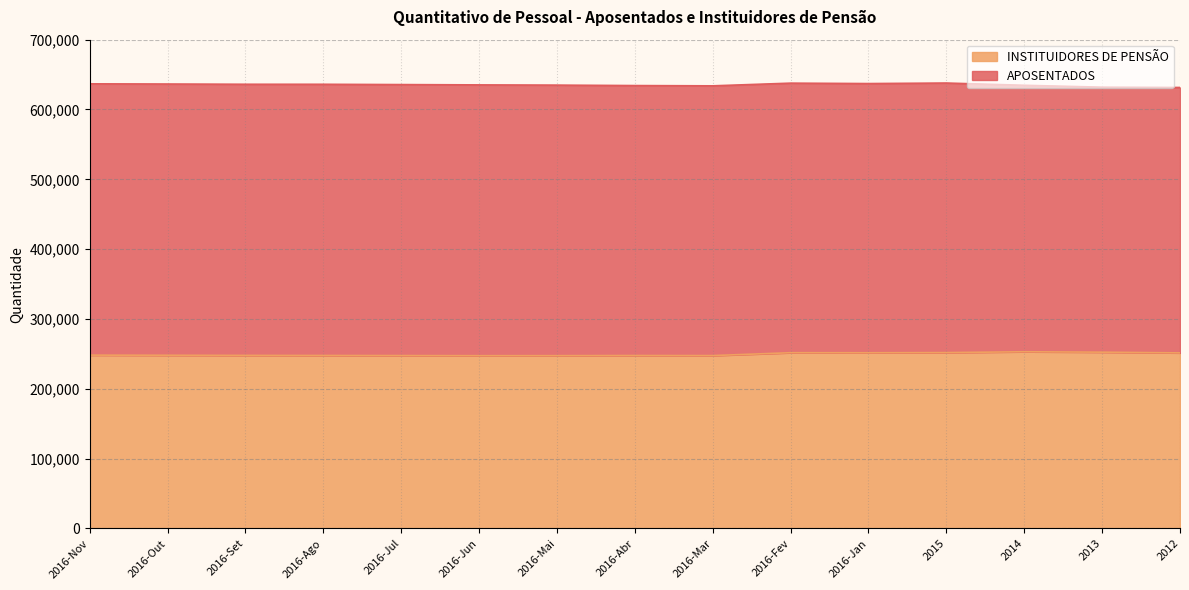

What position from the left is 2016-Nov?

1